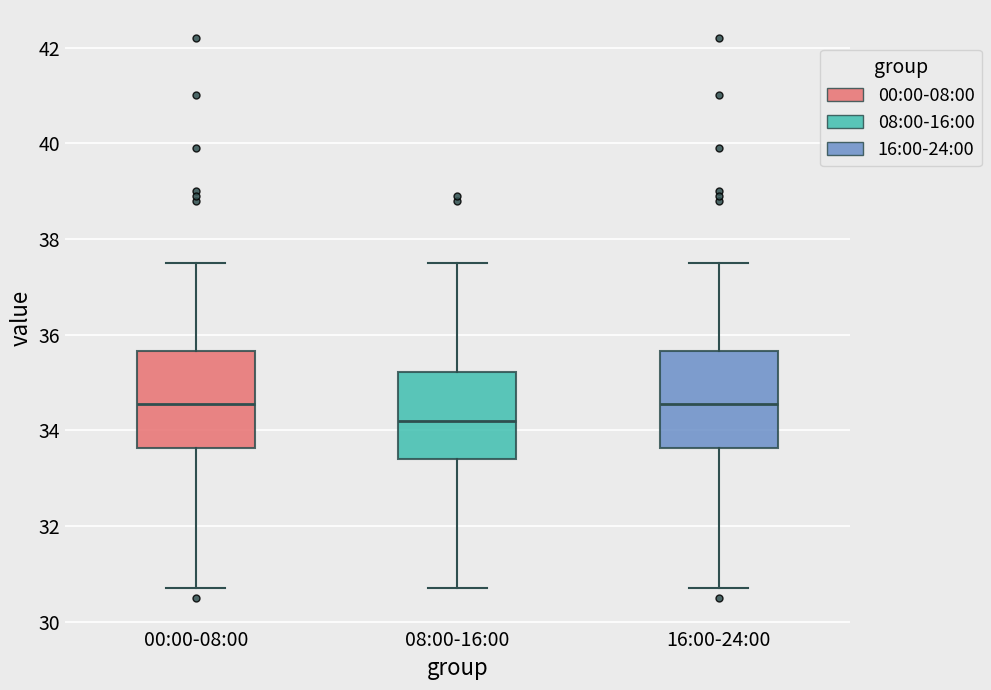

Reading left to right, transcribe this box plot: for each box, give where its median line is, the range the box spans, and where its two whiskers end, as read against the y-axis. The values are not printed on the chart, so give them approximately, as read against the axis.

00:00-08:00: median 34.6, box 33.6 to 35.6, whiskers 30.8 to 37.6
08:00-16:00: median 34.2, box 33.4 to 35.2, whiskers 30.8 to 37.6
16:00-24:00: median 34.6, box 33.6 to 35.6, whiskers 30.8 to 37.6